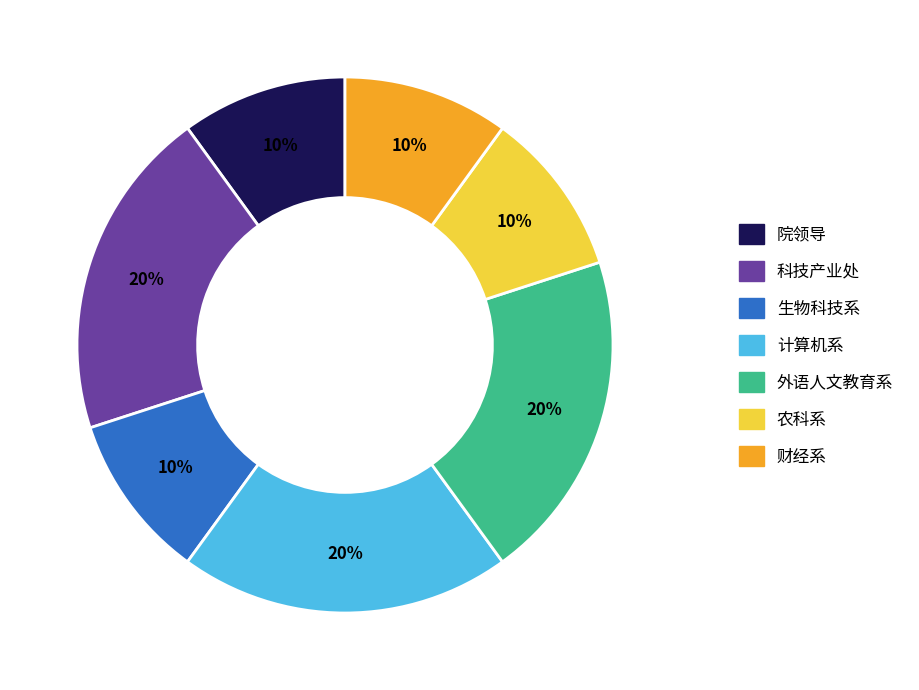

Combined, do 外语人文教育系 and 科技产业处 account for over 50%?

No